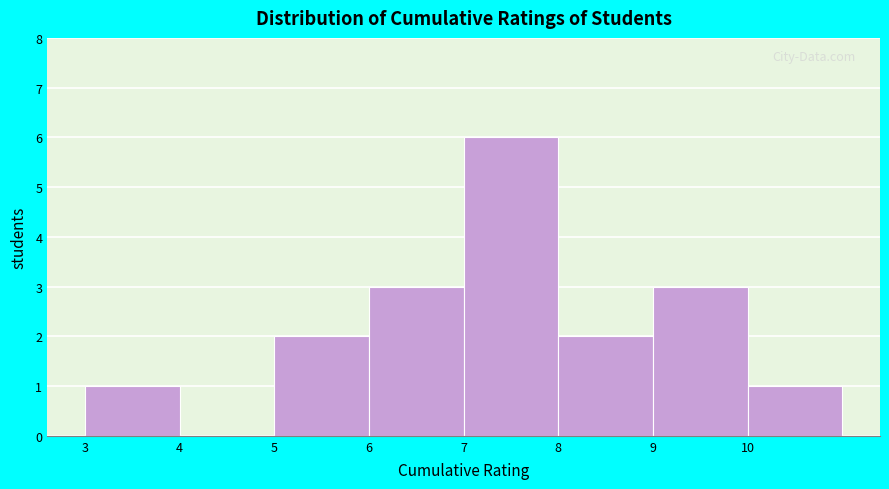

Reading left to right, transcribe this chart: for each bar, give the range it covers on the x-axis and its height. The values are not printed on the chart, so give them approximately, as read against the axis.

3 to 4: 1
4 to 5: 0
5 to 6: 2
6 to 7: 3
7 to 8: 6
8 to 9: 2
9 to 10: 3
10 to 11: 1